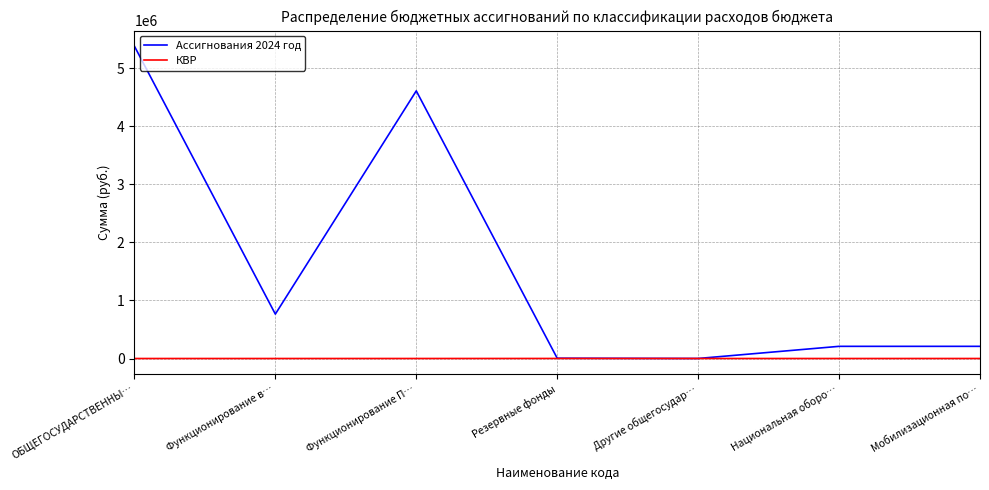

What is the difference between the maximum and second lowest values in the КВР series?

700.0